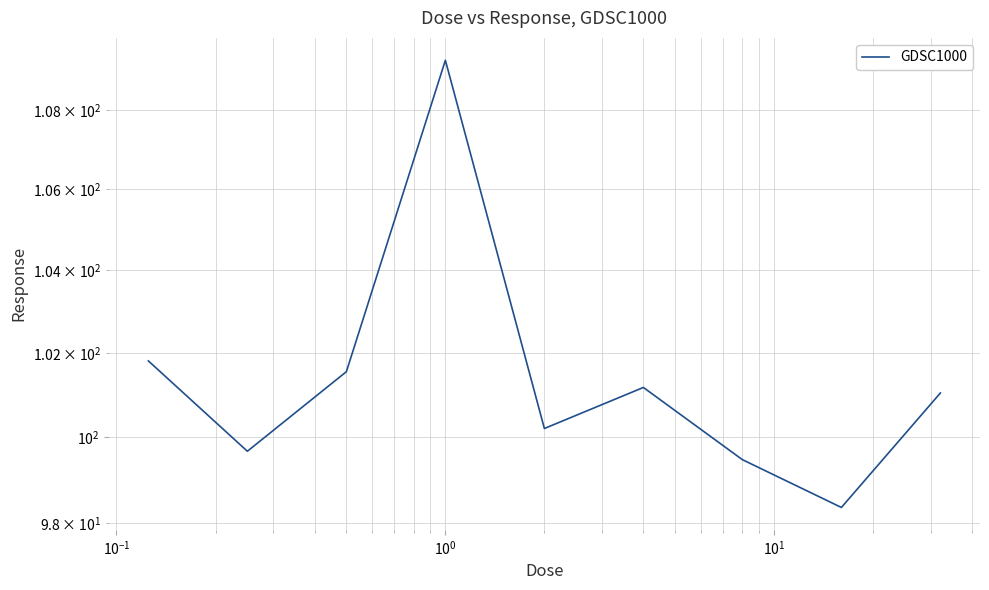

Reading left to right, what are all the values shown in this chart?

101.8	99.7	101.6	109.3	100.2	101.2	99.5	98.4	101.0